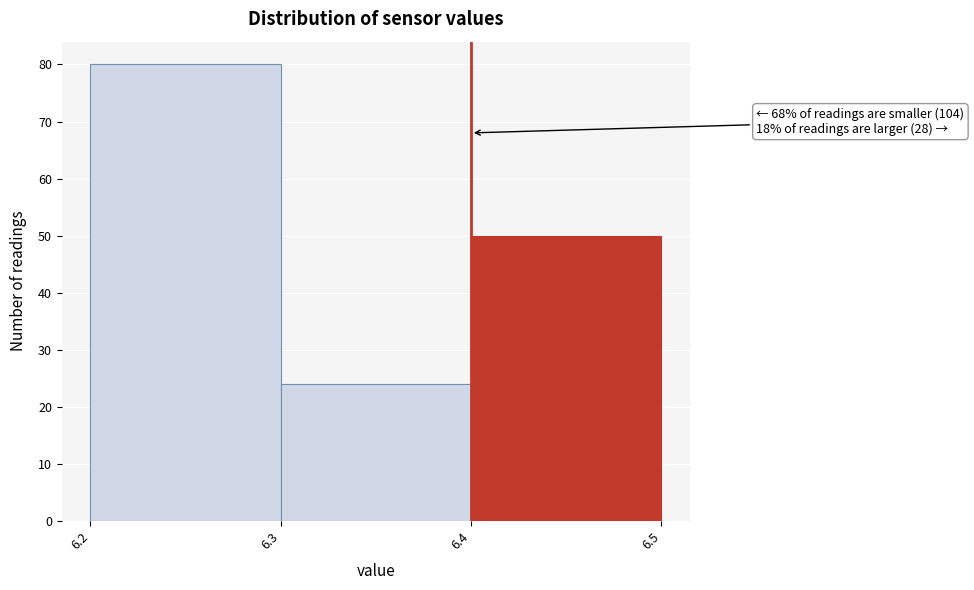

Over which range of the x-axis is the bar tallest?

6.2 to 6.3